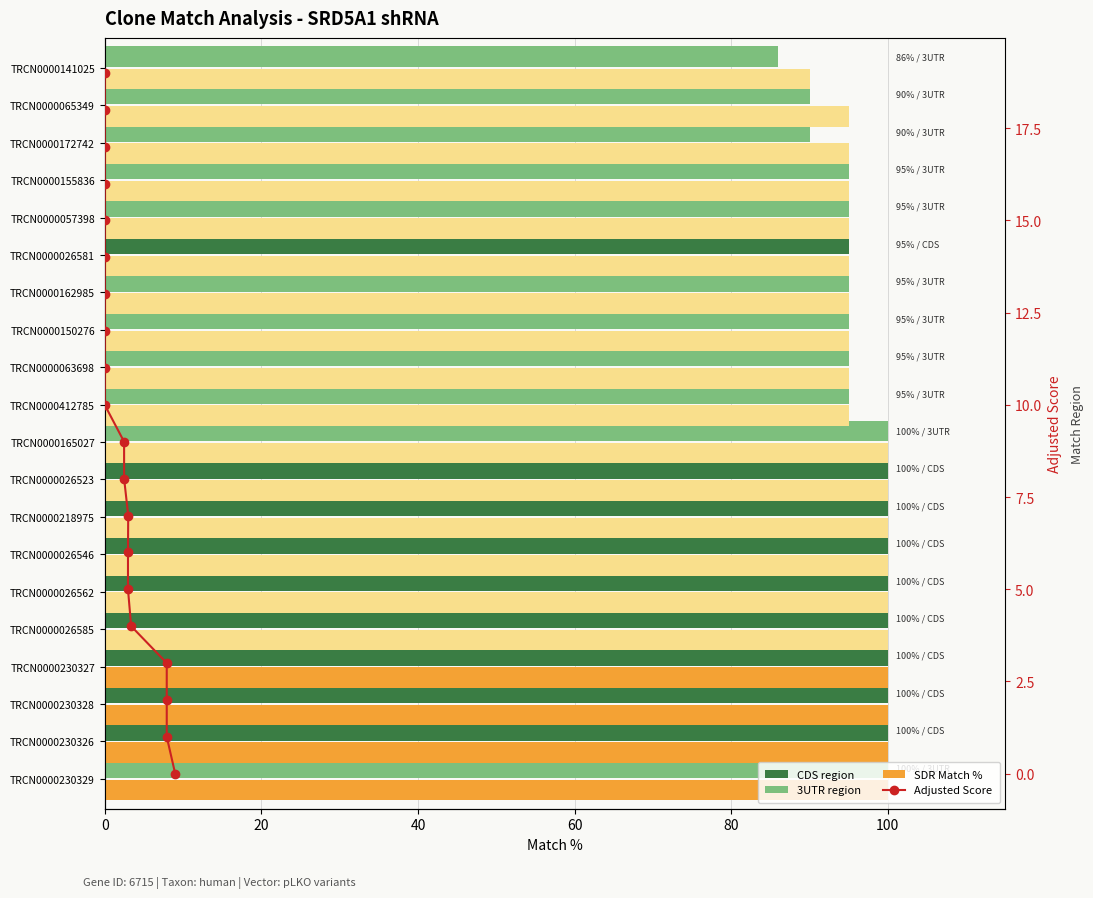

At how many categories does at least one series exceed 80?

20